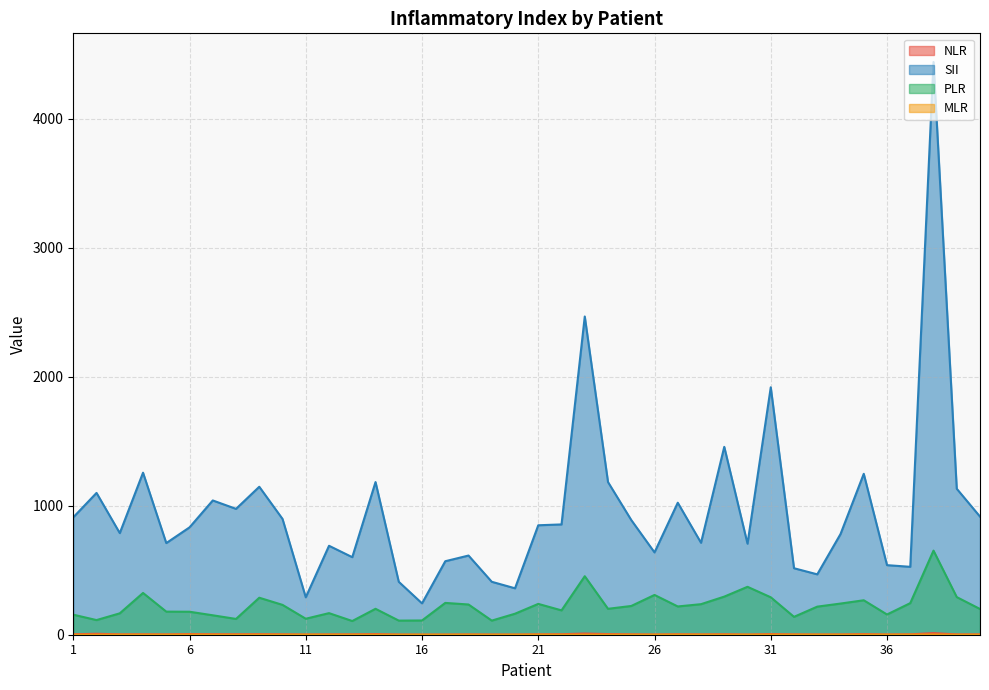

The value of PLR at 12 is 219.6. True or false?

False